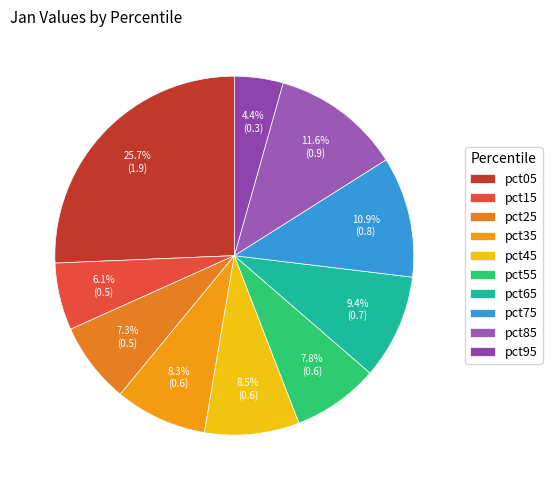

Is it true that pct85 is 12% of the pie?

True